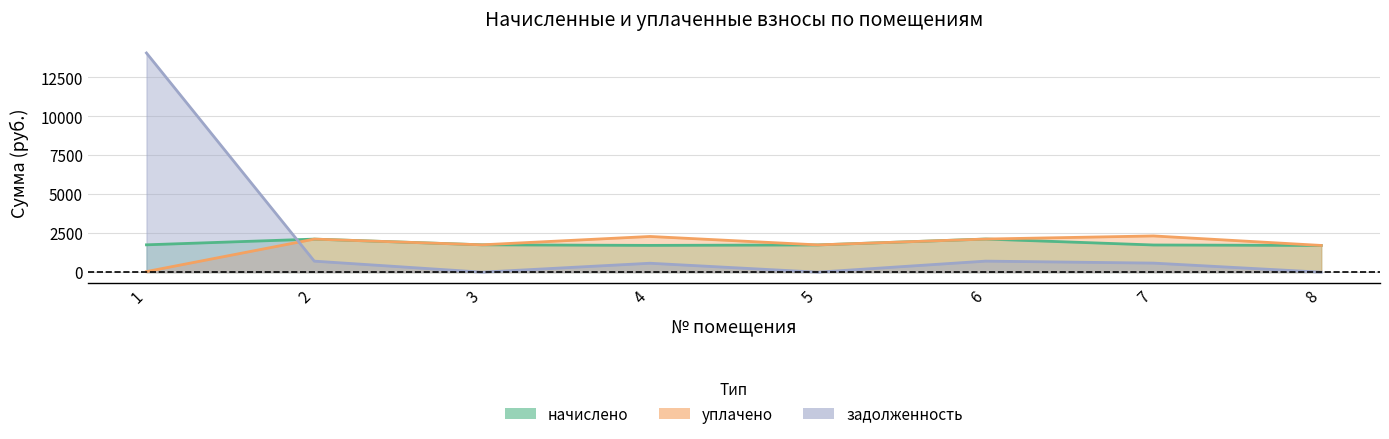

Is the value of начислено at 7 greater than the value of задолженность at 6?

Yes